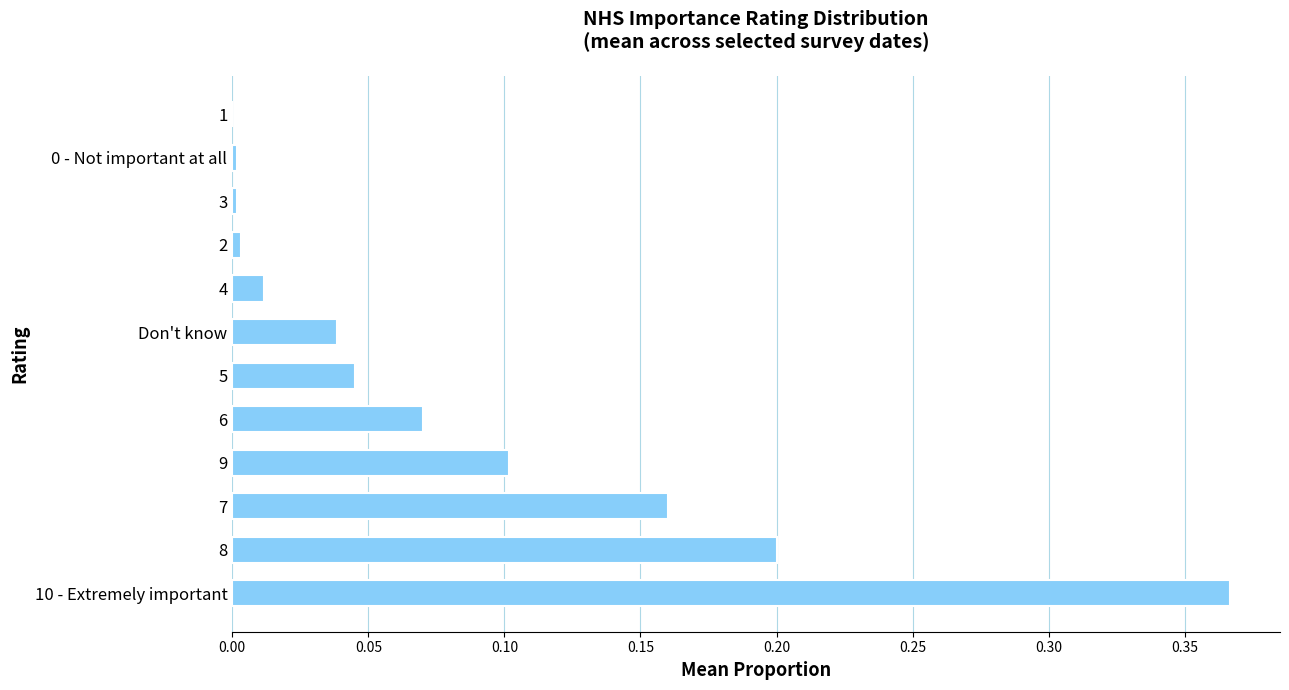

What is the sum of all values?

1.0